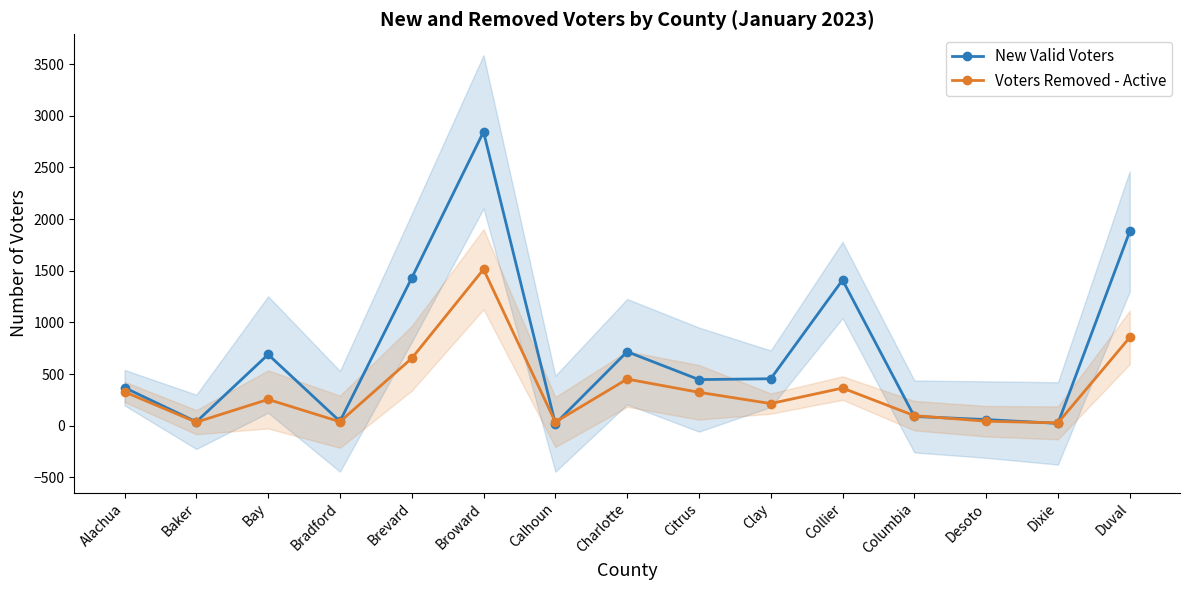

At which label does Voters Removed - Active reach its minimum?

Dixie